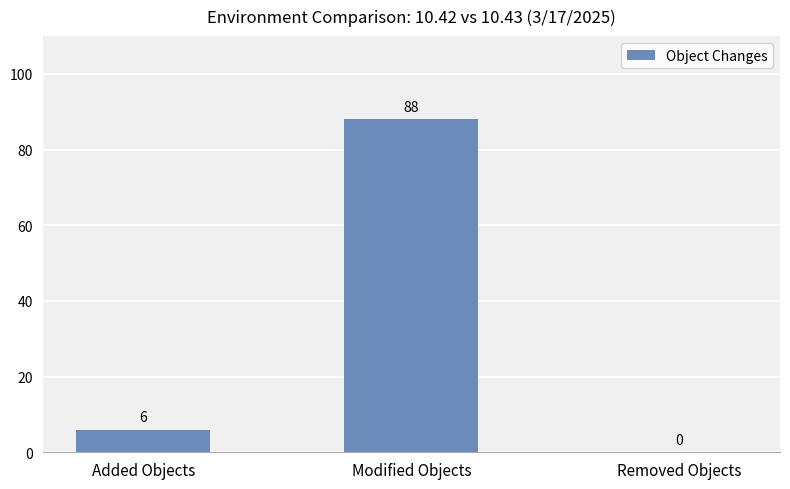

What is the sum of the values at Removed Objects and Added Objects?

6